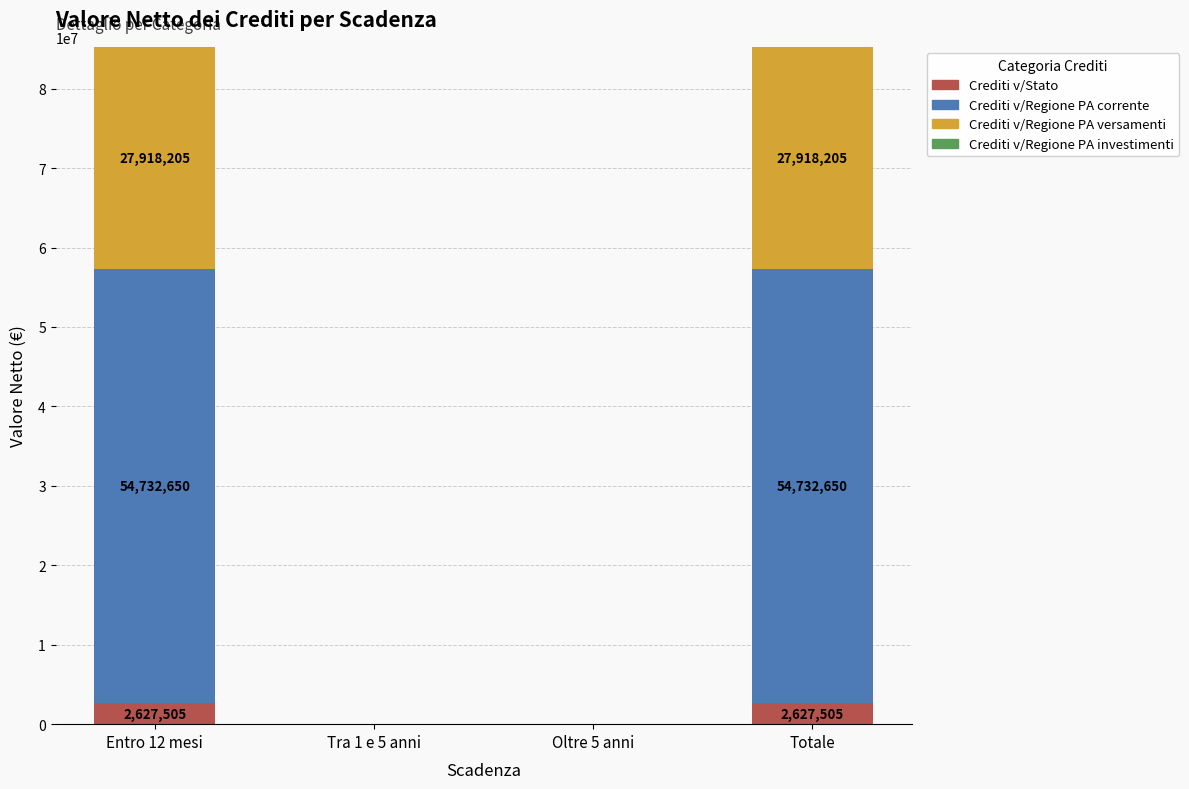

What is the sum of the Crediti v/Stato values at Tra 1 e 5 anni and Entro 12 mesi?

2627505.0